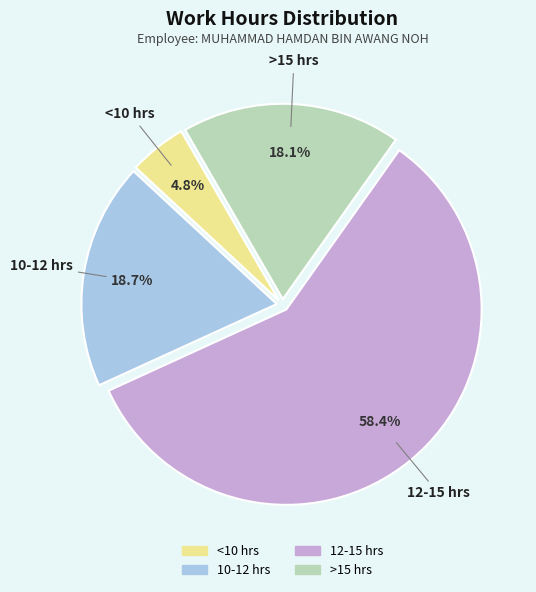

Is there a majority slice in this chart?

Yes